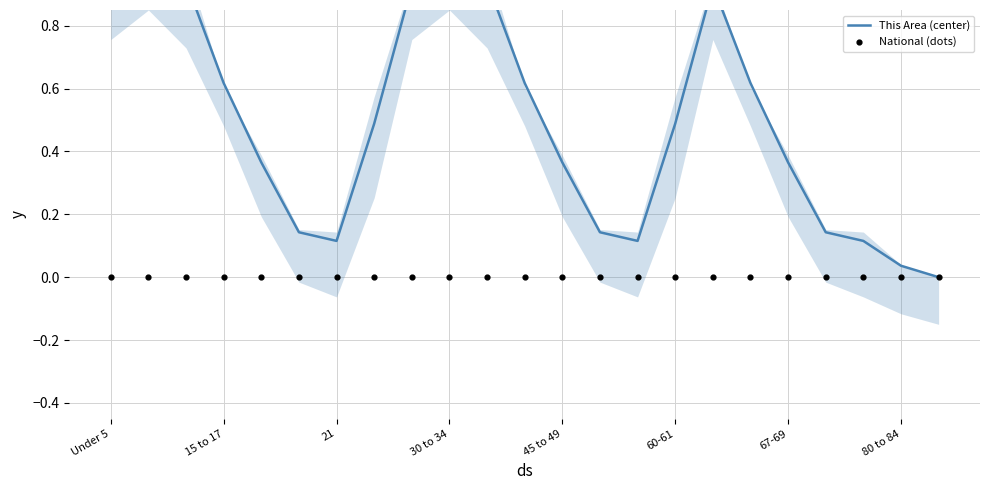

What are all the series names shown in the legend?

This Area (center), National (dots)